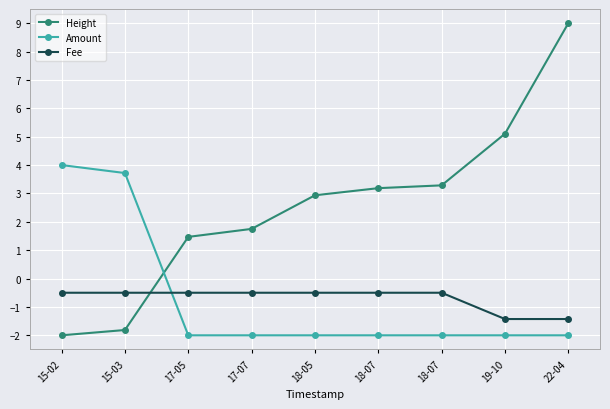

How many values in Height are above zero?

7